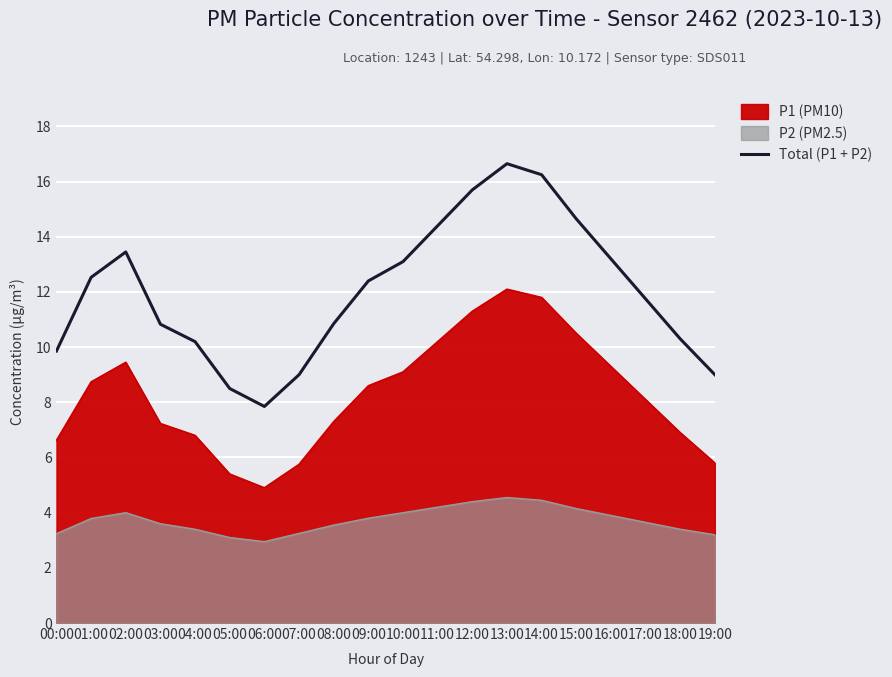

The chart shows a value of 15.7 at 12:00. True or false?

True